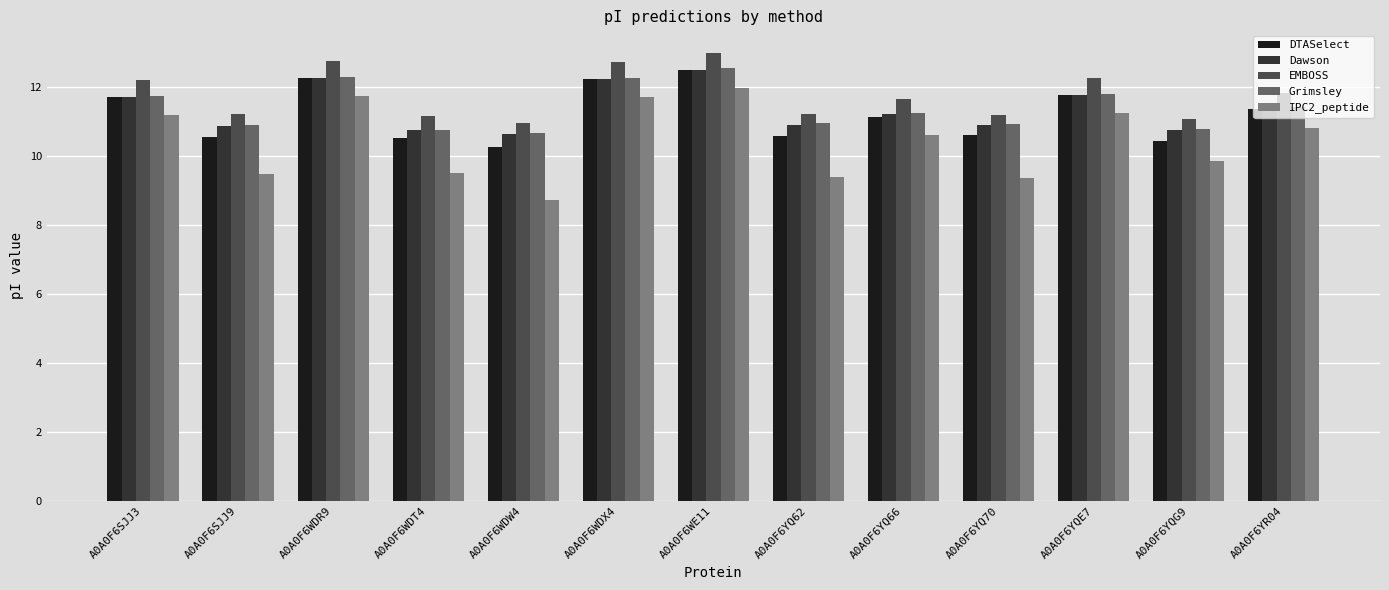

What is the approximate value of IPC2_peptide at A0A0F6SJJ3?

11.2